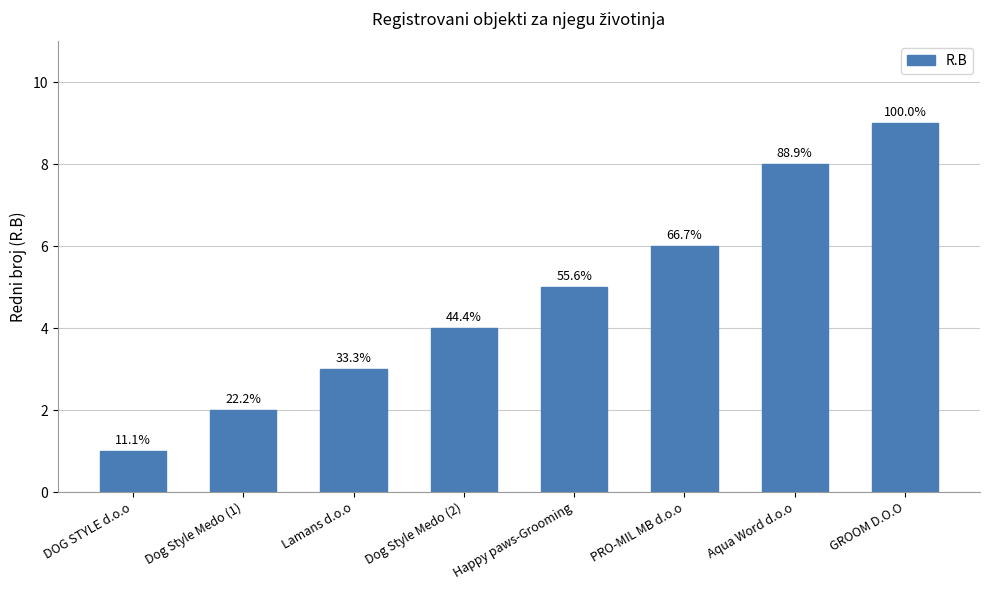

Is it true that the value at DOG STYLE d.o.o is 2?

False